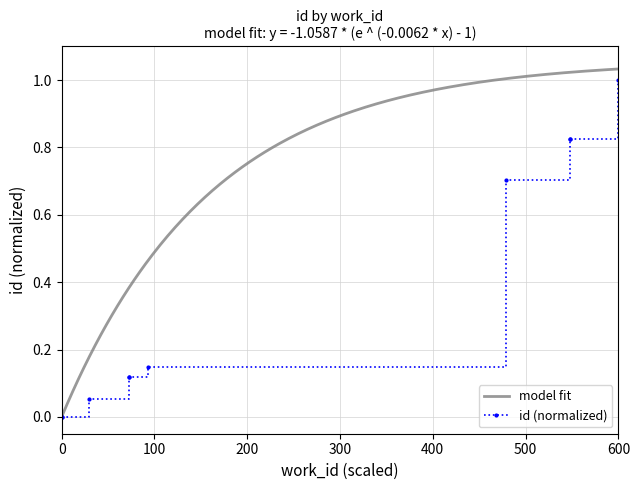

True or false: the data shows 0.2 at 4555.

False